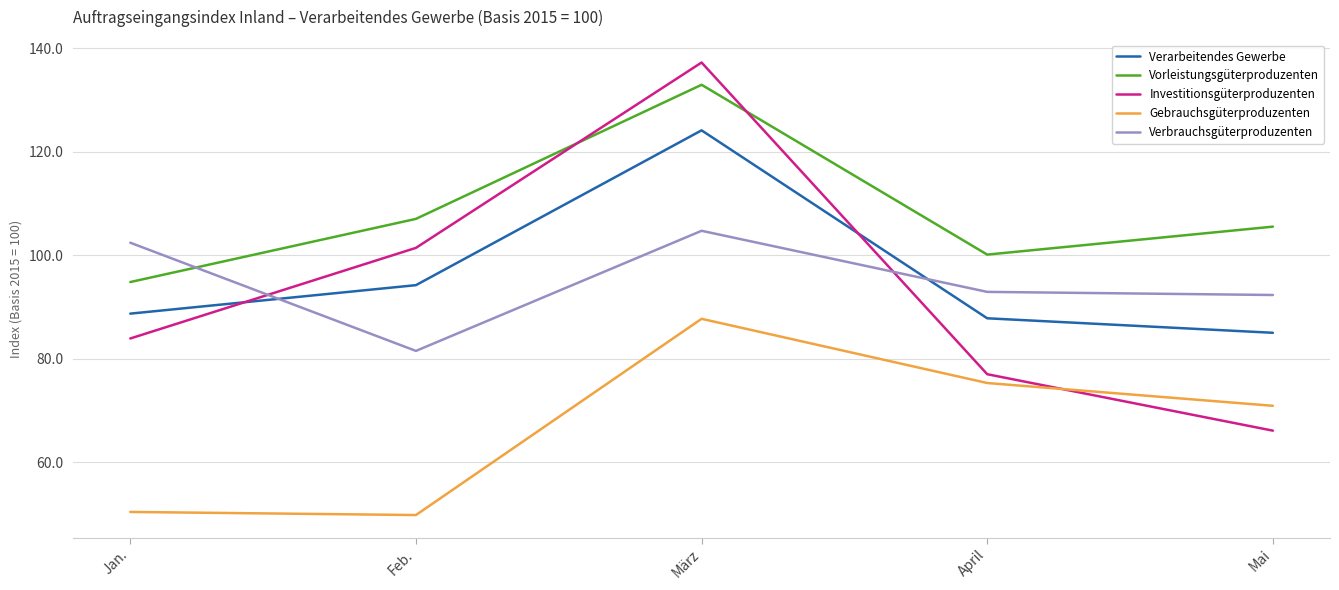

Reading right to left, extract all data points from this chart.

Verarbeitendes Gewerbe: Mai=85.0	April=87.8	März=124.1	Feb.=94.2	Jan.=88.7
Vorleistungsgüterproduzenten: Mai=105.5	April=100.1	März=132.9	Feb.=107.0	Jan.=94.8
Investitionsgüterproduzenten: Mai=66.1	April=77.0	März=137.2	Feb.=101.4	Jan.=83.9
Gebrauchsgüterproduzenten: Mai=70.9	April=75.3	März=87.7	Feb.=49.8	Jan.=50.4
Verbrauchsgüterproduzenten: Mai=92.3	April=92.9	März=104.7	Feb.=81.5	Jan.=102.4